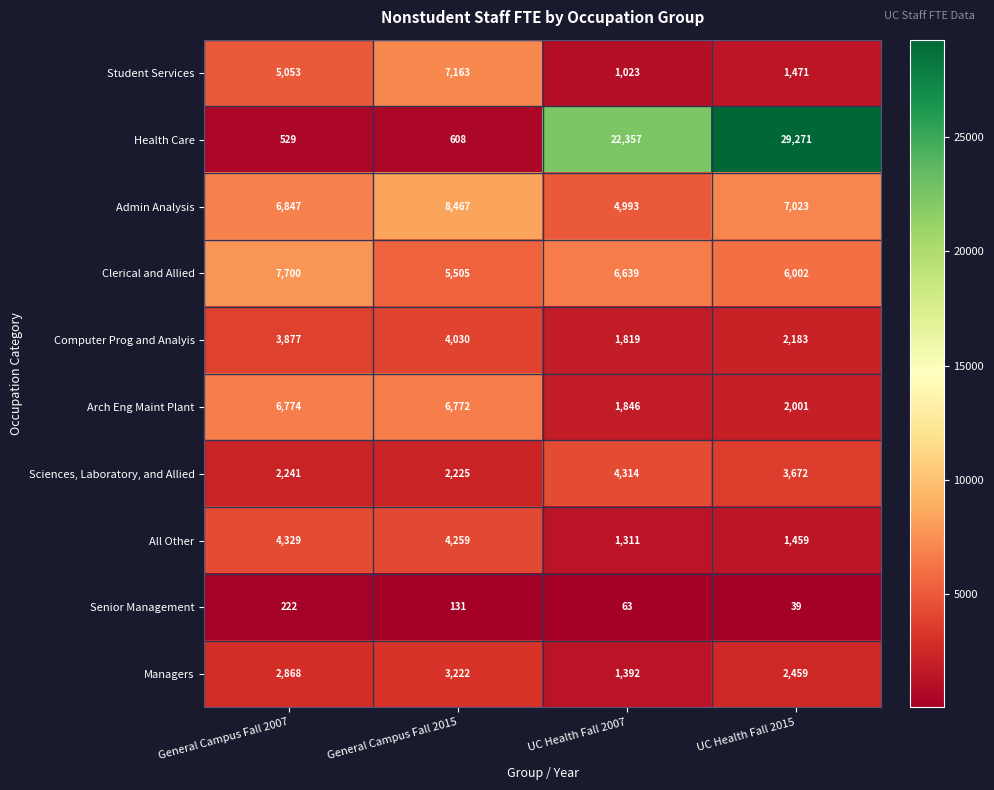

What is the greatest value displayed?

29271